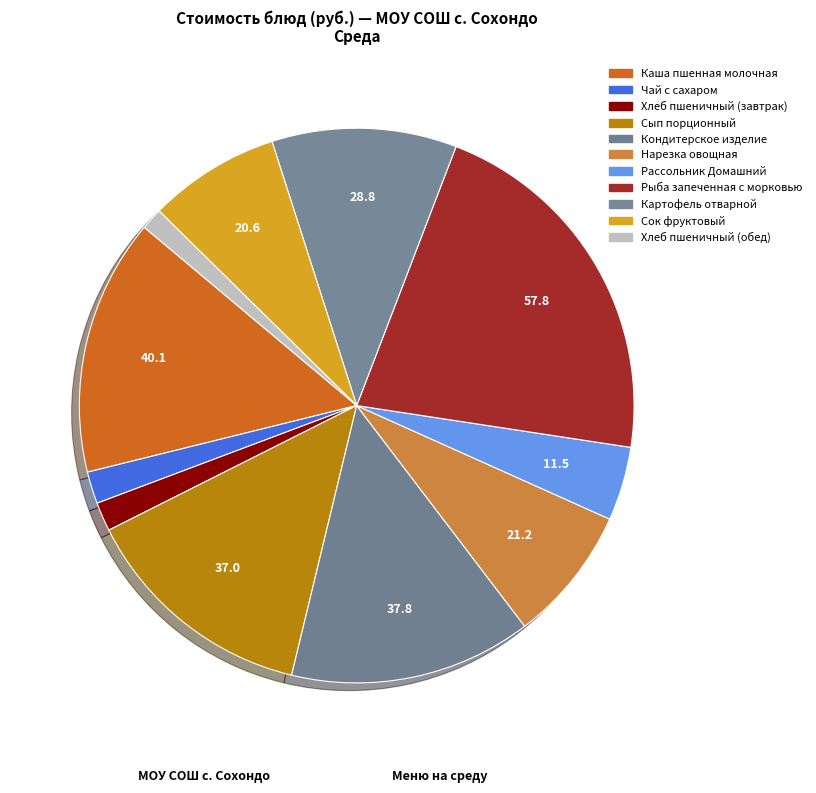

How many segments does this pie chart have?

11